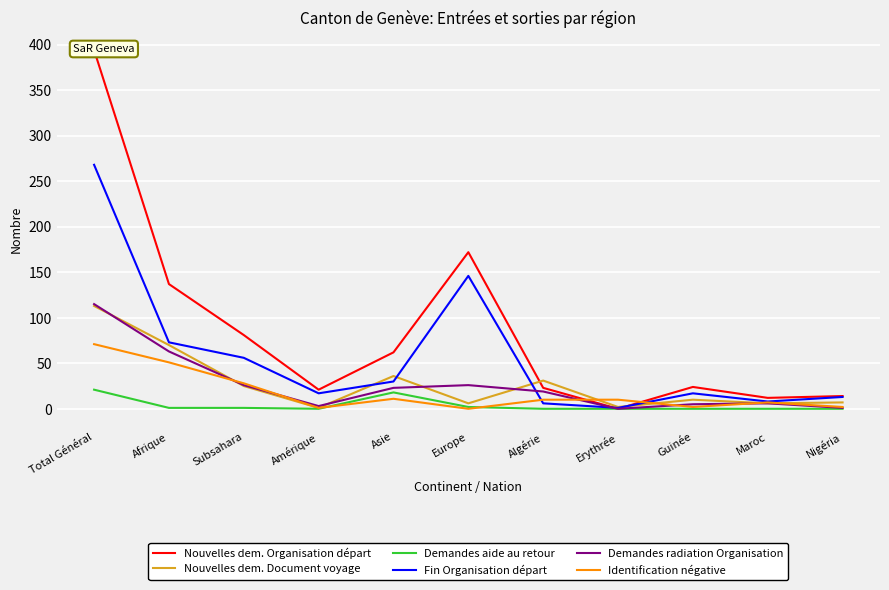

What is the difference between the maximum and second lowest values in the Demandes aide au retour series?

21